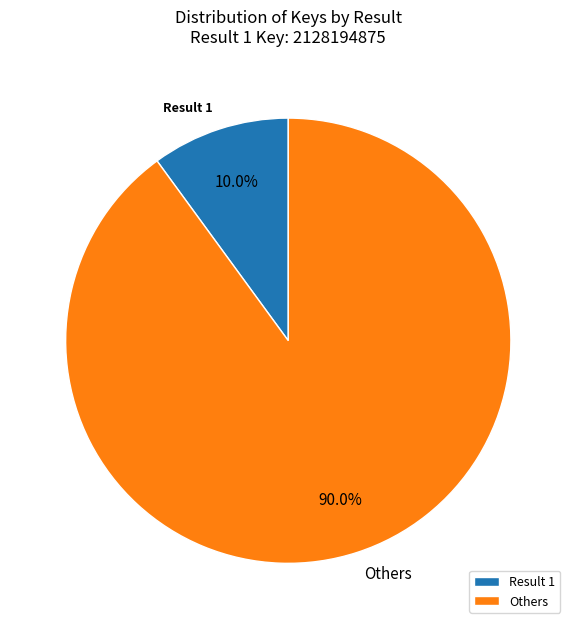

Which category has the smallest portion of the pie?

Result 1